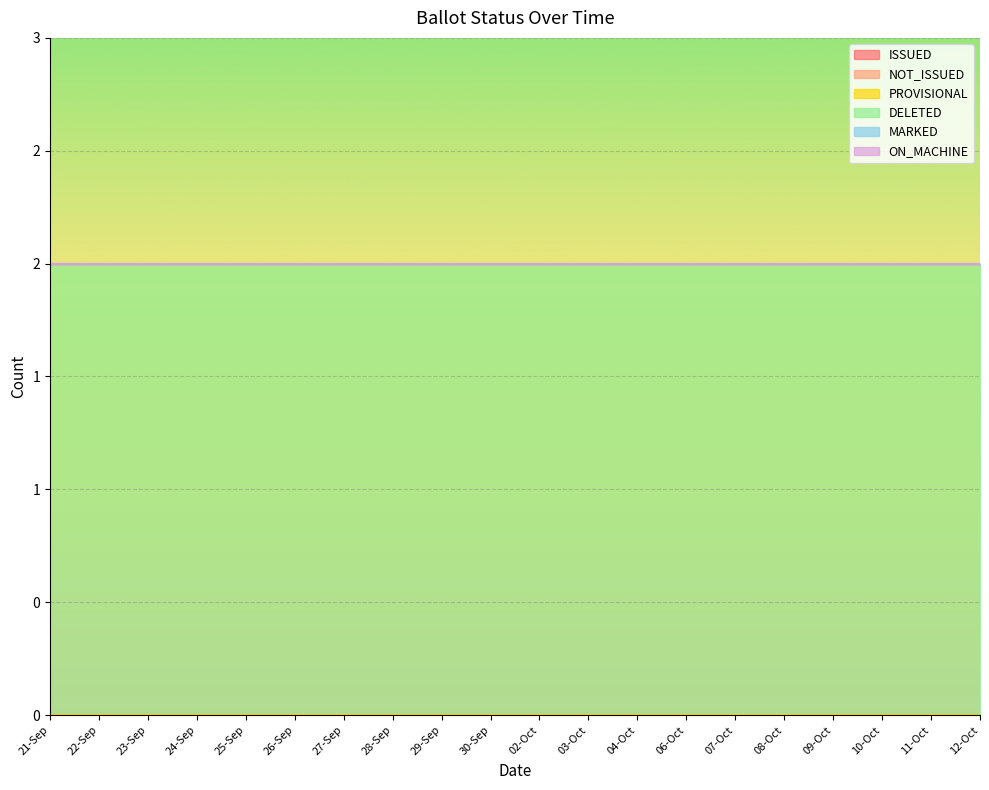

Which category has the highest value in the MARKED series?

21-Sep